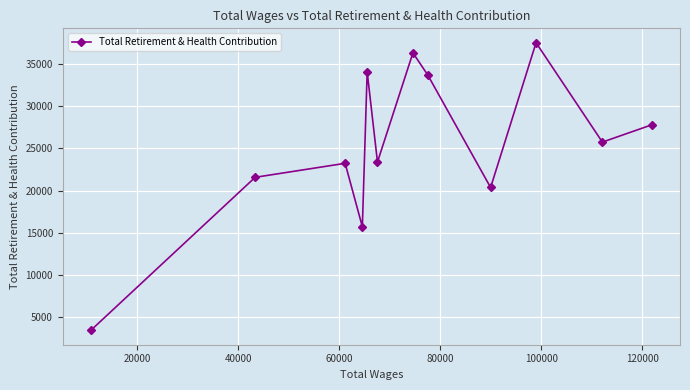

What is the value of the 4th point from the left?

15700